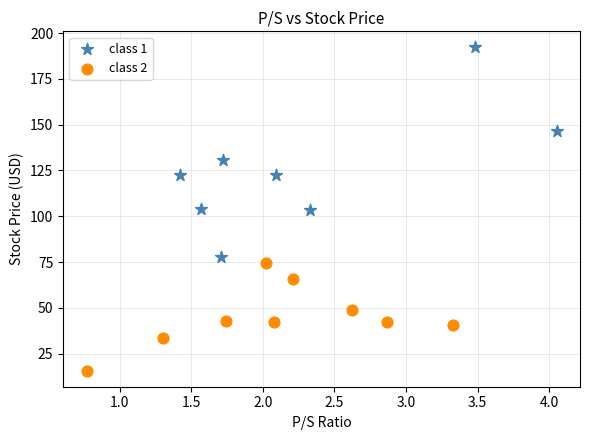

Which series reaches the maximum Y coordinate?

class 1